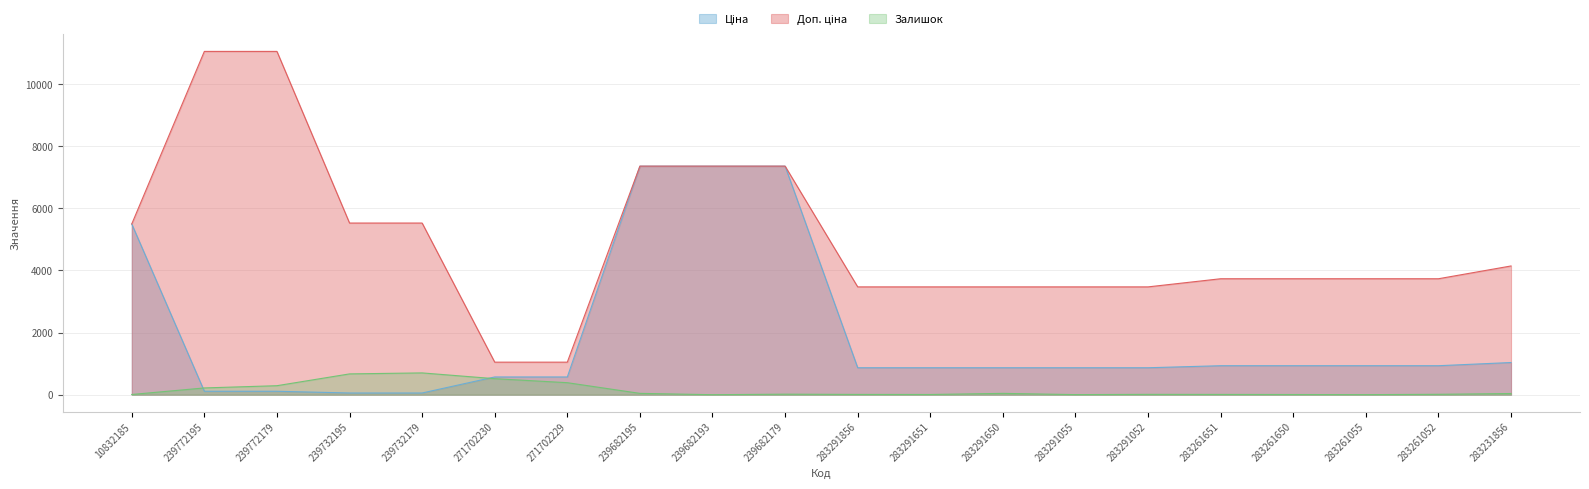

True or false: Залишок and Доп. ціна cross at least once.

False